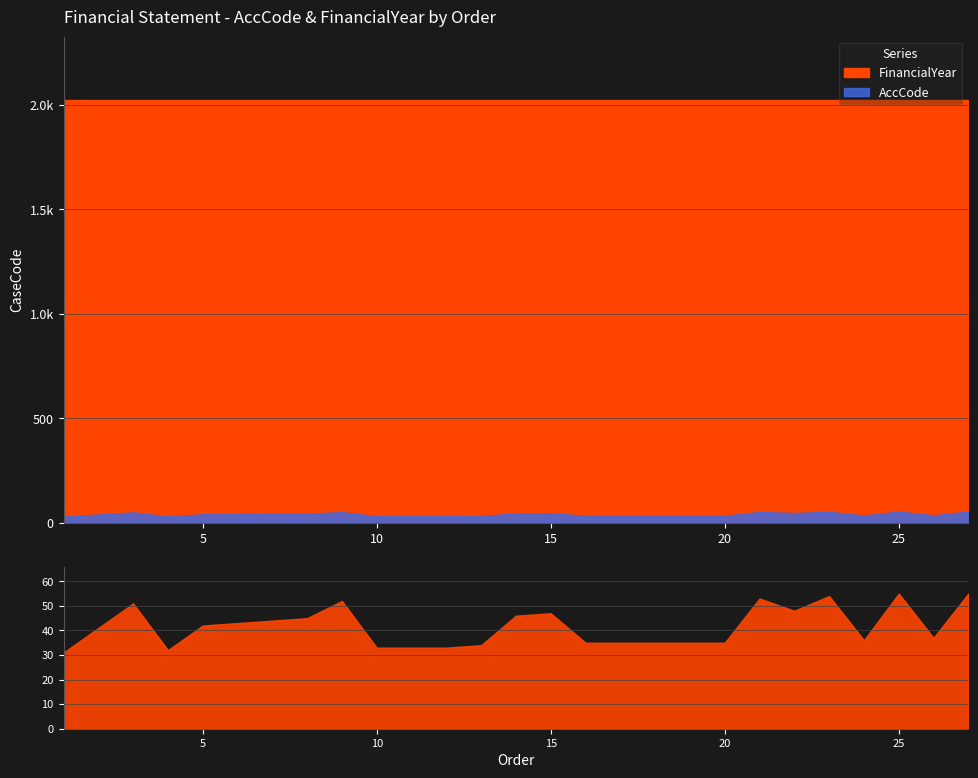

True or false: FinancialYear and Amount cross at least once.

False